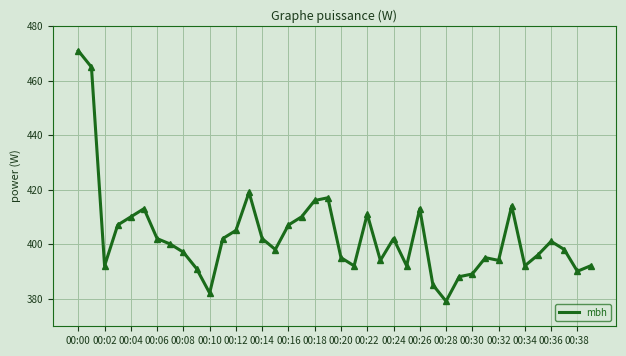

What is the greatest value displayed?

471